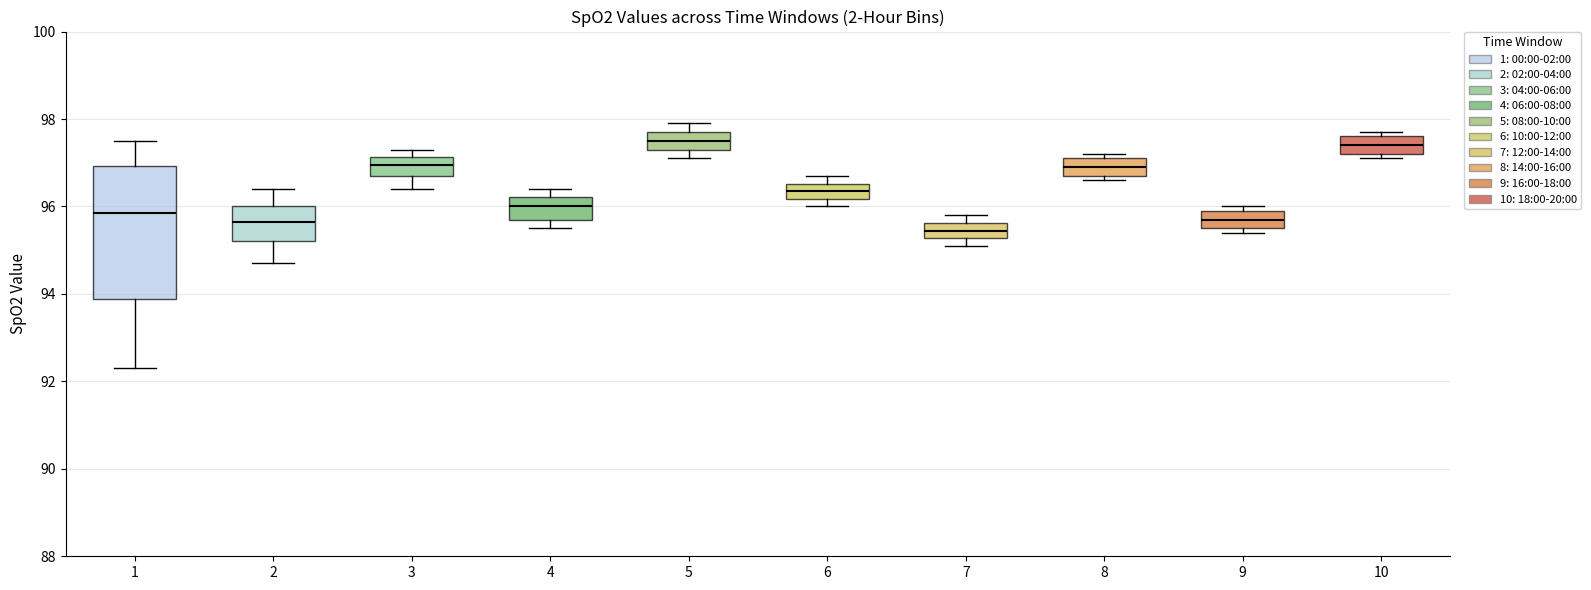

Reading left to right, read every box against the y-axis: the position of its median line, the range the box covers, and the ends of its whiskers. The values are not printed on the chart, so give them approximately, as read against the axis.

1: median 95.8, box 93.8 to 97.0, whiskers 92.4 to 97.6
2: median 95.6, box 95.2 to 96.0, whiskers 94.8 to 96.4
3: median 97.0, box 96.8 to 97.2, whiskers 96.4 to 97.4
4: median 96.0, box 95.8 to 96.2, whiskers 95.6 to 96.4
5: median 97.6, box 97.4 to 97.8, whiskers 97.2 to 98.0
6: median 96.4, box 96.2 to 96.6, whiskers 96.0 to 96.8
7: median 95.4, box 95.2 to 95.6, whiskers 95.2 (below the box's lower edge) to 95.8
8: median 97.0, box 96.8 to 97.2, whiskers 96.6 to 97.2 (just above the box's upper edge)
9: median 95.8, box 95.6 to 96.0, whiskers 95.4 to 96.0 (just above the box's upper edge)
10: median 97.4, box 97.2 to 97.6, whiskers 97.2 (just below the box's lower edge) to 97.8